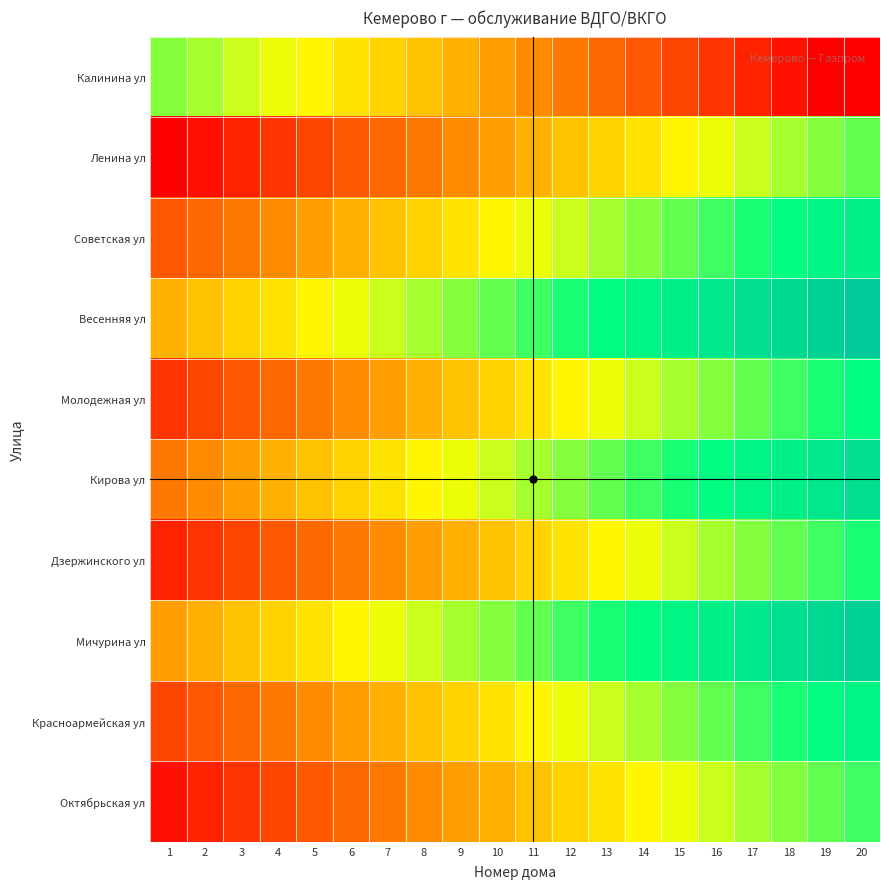

Reading left to right, what are all the values shown in this chart?

Калинина ул: 1=18	2=17	3=16	4=15	5=14	6=13	7=12	8=11	9=10	10=9	11=8	12=7	13=6	14=5	15=4	16=3	17=2	18=1	19=0	20=0
Ленина ул: 1=0	2=1	3=2	4=3	5=4	6=5	7=6	8=7	9=8	10=9	11=10	12=11	13=12	14=13	15=14	16=15	17=16	18=17	19=18	20=19
Советская ул: 1=5	2=6	3=7	4=8	5=9	6=10	7=11	8=12	9=13	10=14	11=15	12=16	13=17	14=18	15=19	16=20	17=21	18=22	19=23	20=24
Весенняя ул: 1=10	2=11	3=12	4=13	5=14	6=15	7=16	8=17	9=18	10=19	11=20	12=21	13=22	14=23	15=24	16=25	17=26	18=27	19=28	20=29
Молодежная ул: 1=3	2=4	3=5	4=6	5=7	6=8	7=9	8=10	9=11	10=12	11=13	12=14	13=15	14=16	15=17	16=18	17=19	18=20	19=21	20=22
Кирова ул: 1=7	2=8	3=9	4=10	5=11	6=12	7=13	8=14	9=15	10=16	11=17	12=18	13=19	14=20	15=21	16=22	17=23	18=24	19=25	20=26
Дзержинского ул: 1=2	2=3	3=4	4=5	5=6	6=7	7=8	8=9	9=10	10=11	11=12	12=13	13=14	14=15	15=16	16=17	17=18	18=19	19=20	20=21
Мичурина ул: 1=9	2=10	3=11	4=12	5=13	6=14	7=15	8=16	9=17	10=18	11=19	12=20	13=21	14=22	15=23	16=24	17=25	18=26	19=27	20=28
Красноармейская ул: 1=4	2=5	3=6	4=7	5=8	6=9	7=10	8=11	9=12	10=13	11=14	12=15	13=16	14=17	15=18	16=19	17=20	18=21	19=22	20=23
Октябрьская ул: 1=1	2=2	3=3	4=4	5=5	6=6	7=7	8=8	9=9	10=10	11=11	12=12	13=13	14=14	15=15	16=16	17=17	18=18	19=19	20=20